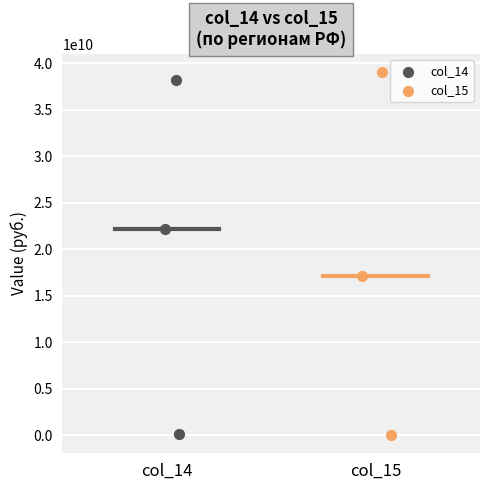

Which series has the largest Y range (max minus min)?

col_15